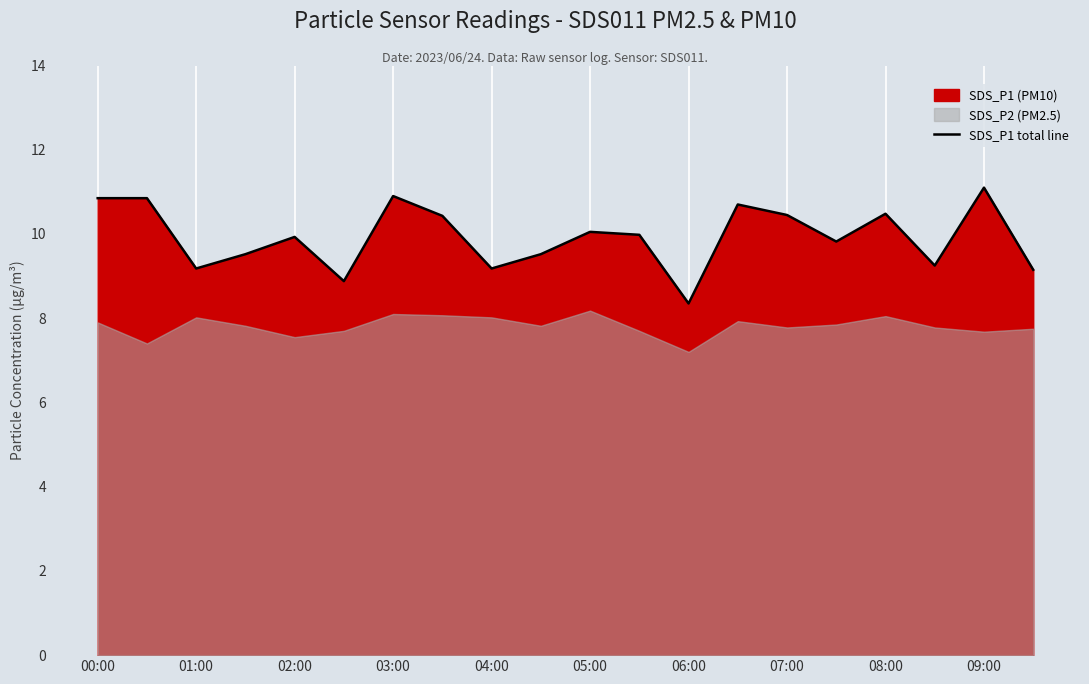

What is the maximum value for SDS_P1 total line?

11.1